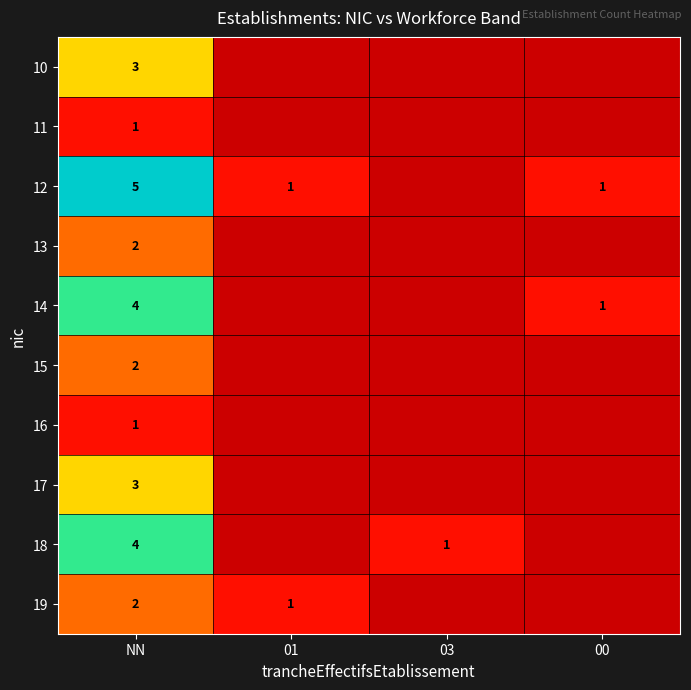

How many series are shown in this chart?

10